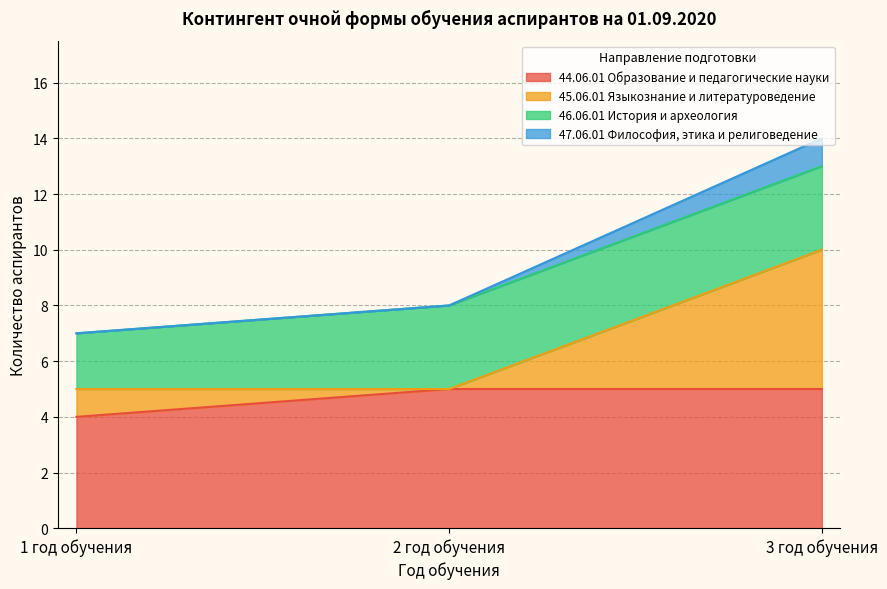

Which category has the lowest value in the 44.06.01 Образование и педагогические науки series?

1 год обучения